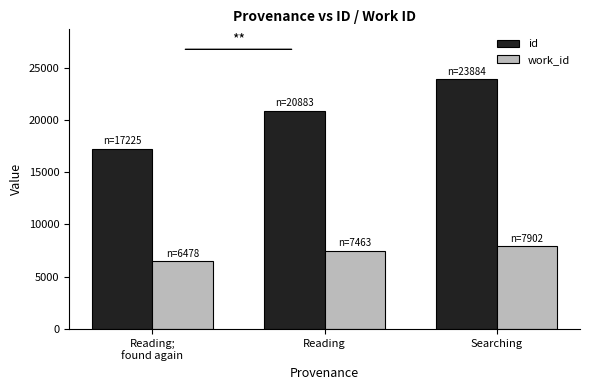

What are all the series names shown in the legend?

id, work_id